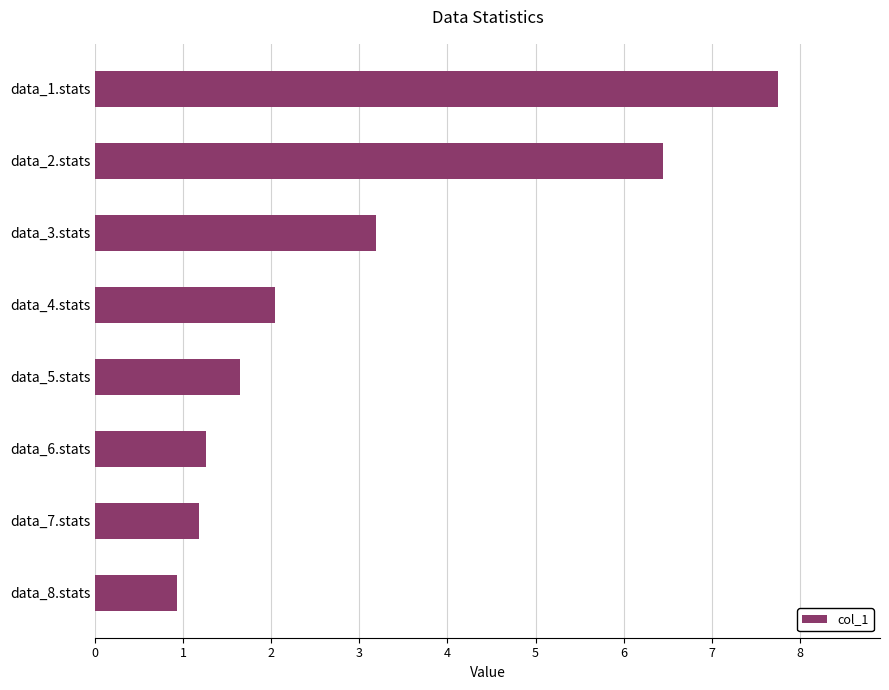

Between data_1.stats and data_2.stats, which is larger?

data_1.stats